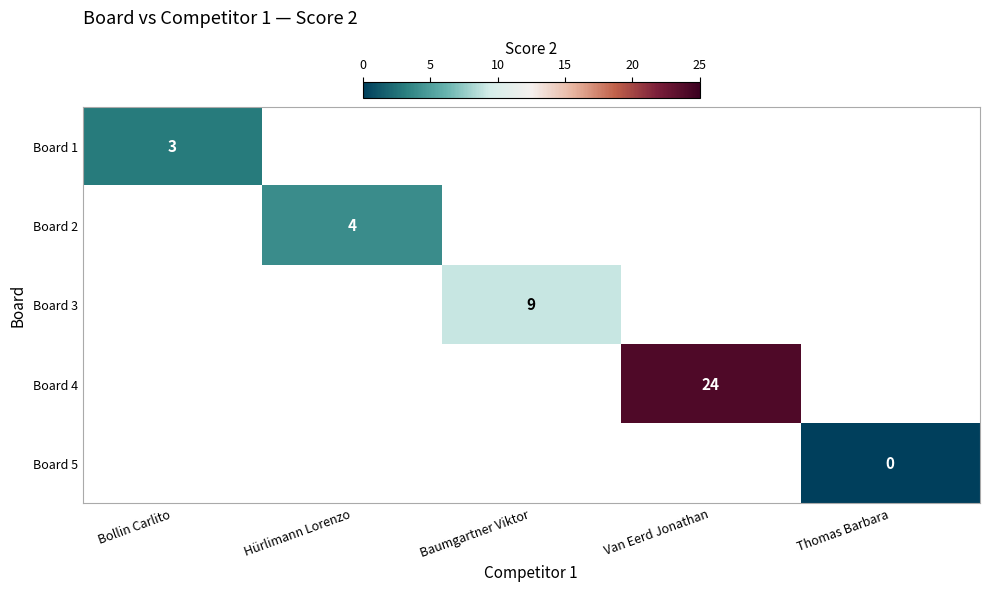

The value of Board 1 at Bollin Carlito is 3. True or false?

True